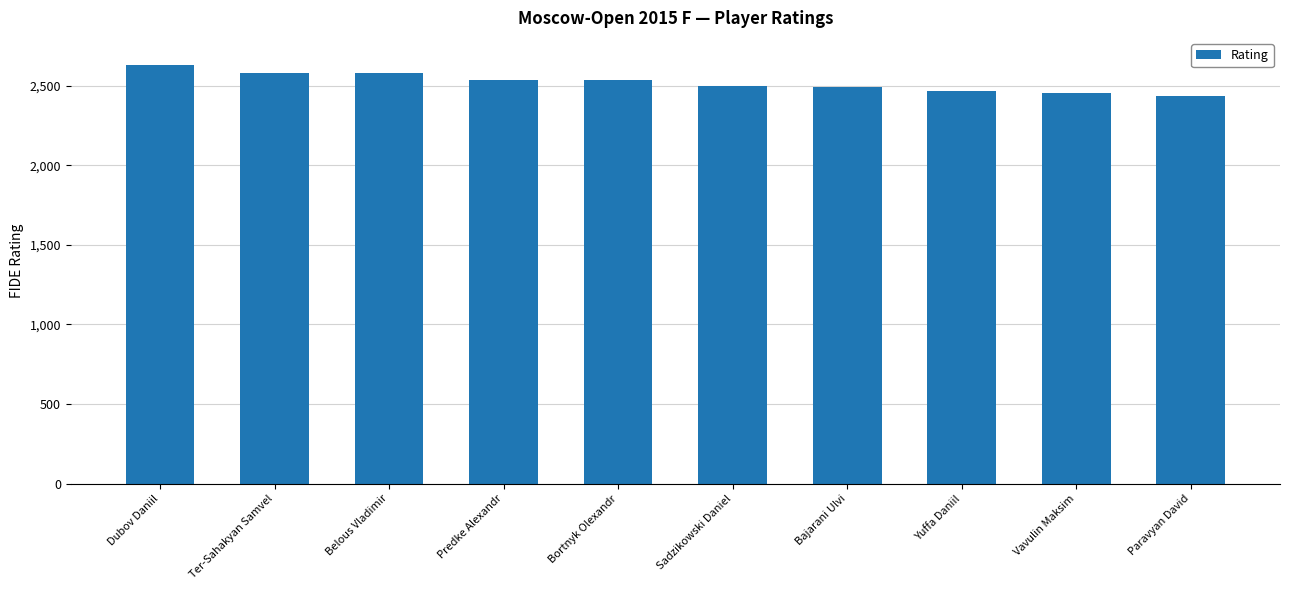

Which has a higher value, Sadzikowski Daniel or Dubov Daniil?

Dubov Daniil